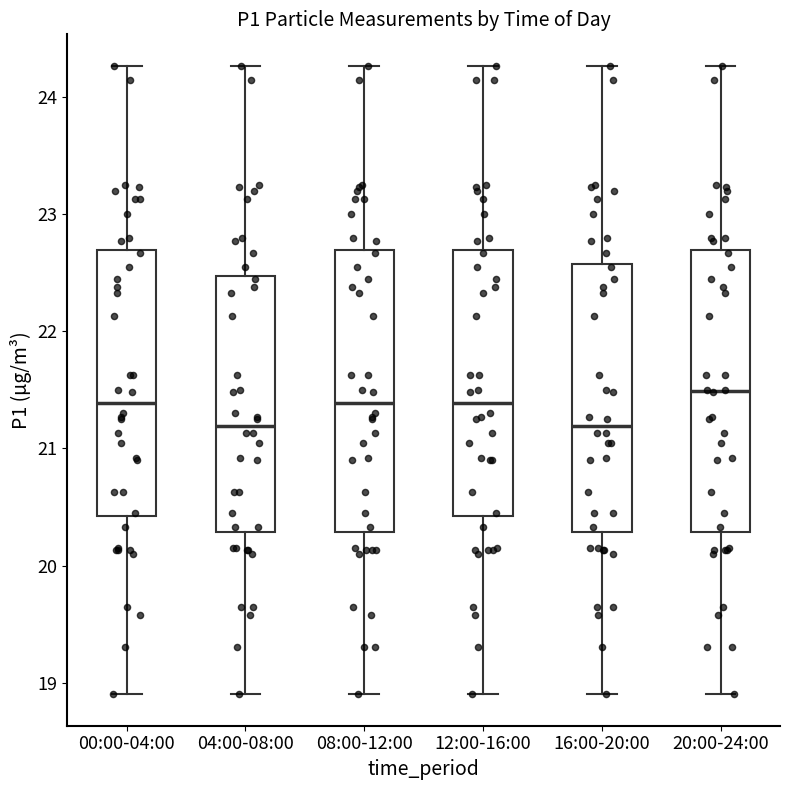

Reading left to right, read every box against the y-axis: the position of its median line, the range the box covers, and the ends of its whiskers. The values are not printed on the chart, so give them approximately, as read against the axis.

00:00-04:00: median 21.4, box 20.4 to 22.7, whiskers 18.9 to 24.3
04:00-08:00: median 21.2, box 20.3 to 22.5, whiskers 18.9 to 24.3
08:00-12:00: median 21.4, box 20.3 to 22.7, whiskers 18.9 to 24.3
12:00-16:00: median 21.4, box 20.4 to 22.7, whiskers 18.9 to 24.3
16:00-20:00: median 21.2, box 20.3 to 22.6, whiskers 18.9 to 24.3
20:00-24:00: median 21.5, box 20.3 to 22.7, whiskers 18.9 to 24.3